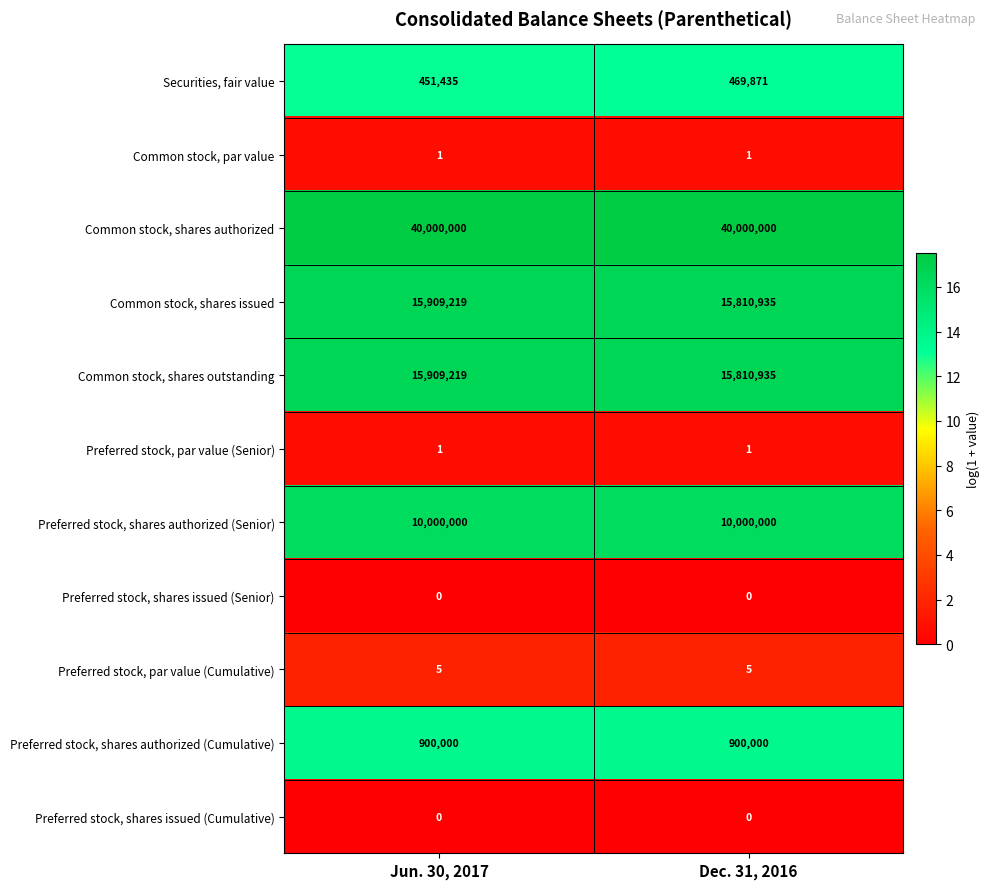

Which series has the largest total across all categories?

Common stock, shares authorized